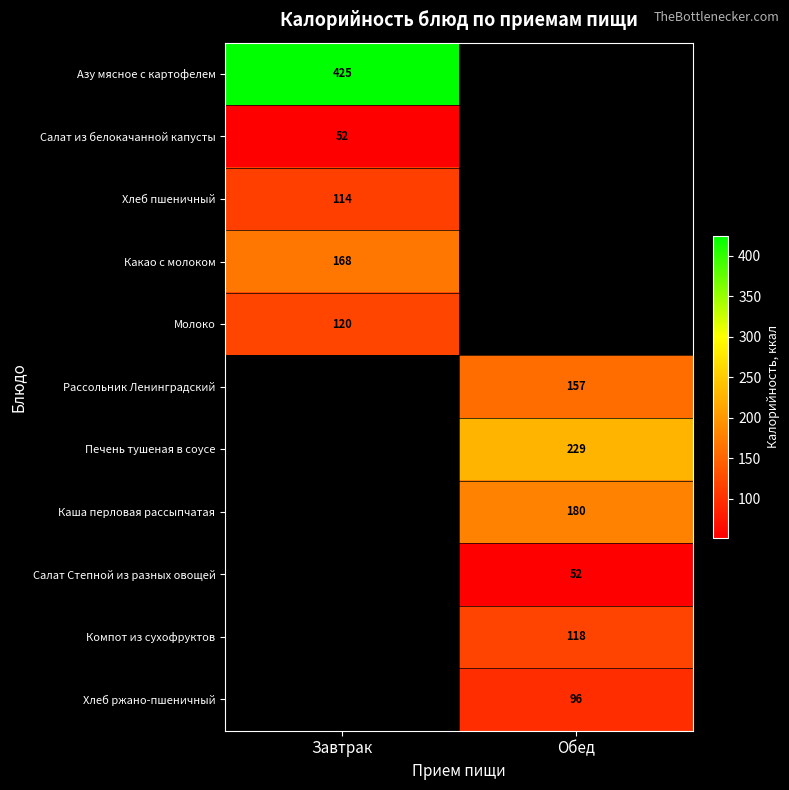

True or false: Печень тушеная в соусе has a value of 109.0 at Обед.

False